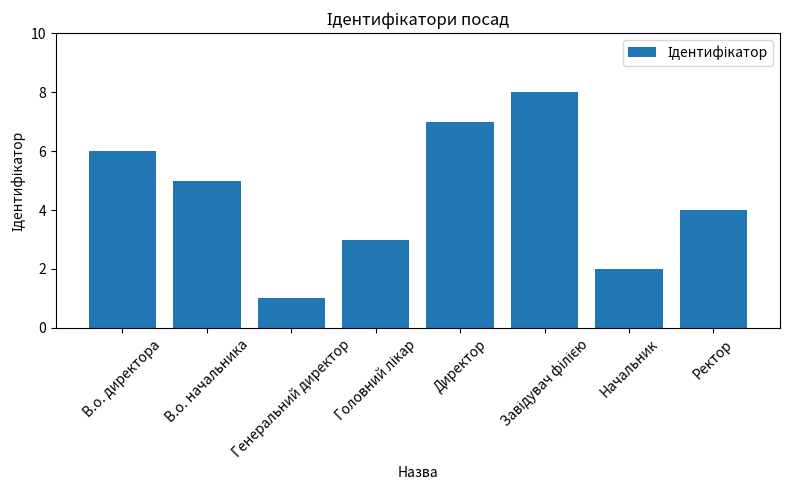

Between Ректор and Директор, which is larger?

Директор